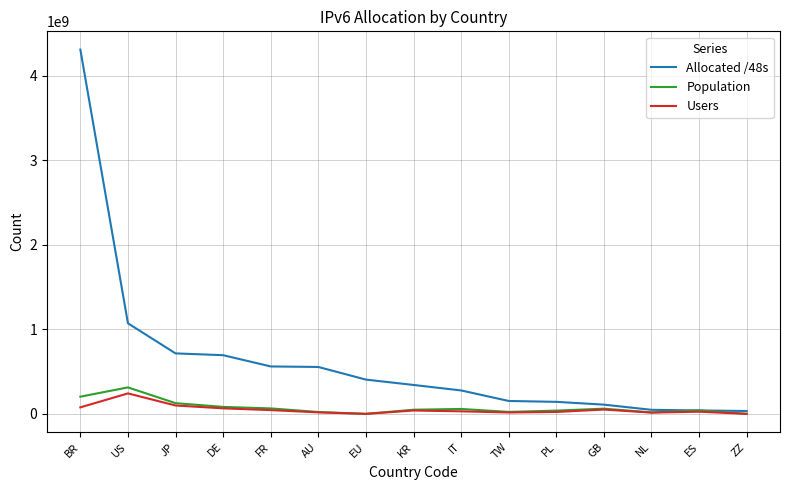

What is the average value of the Users series?

49564606